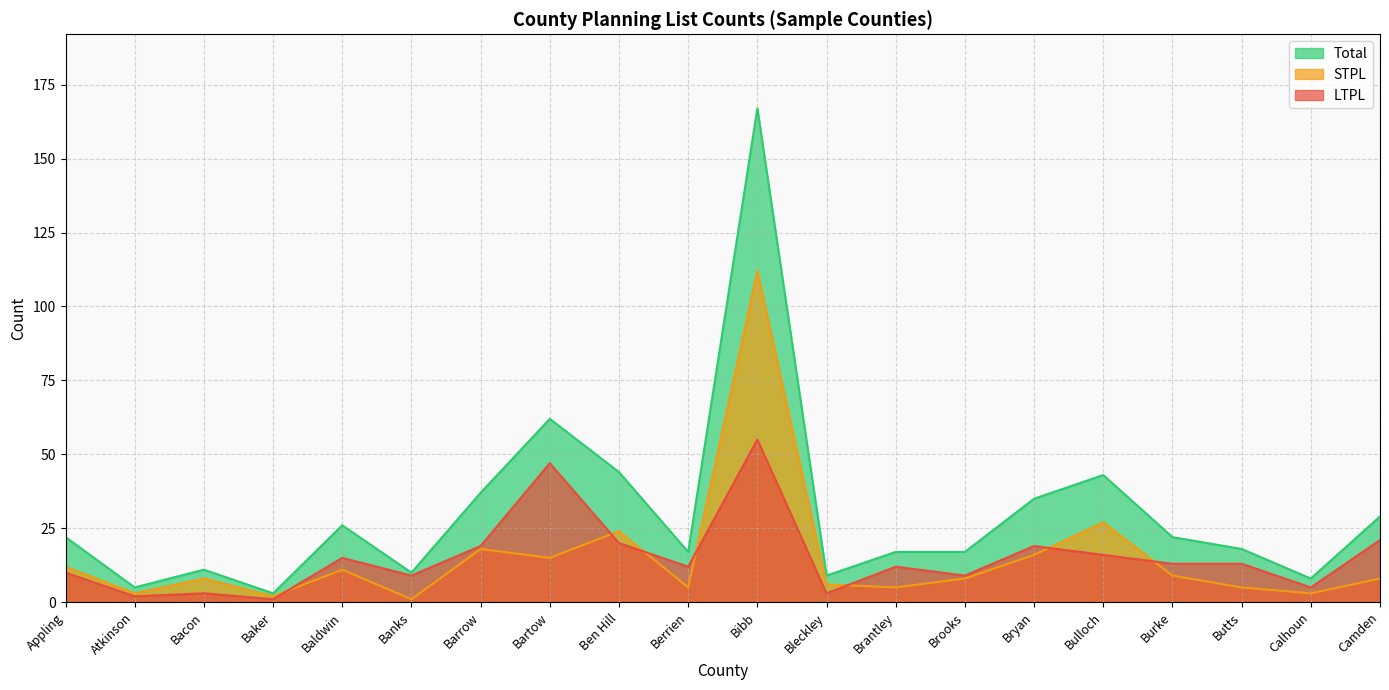

What is the greatest value displayed?

167